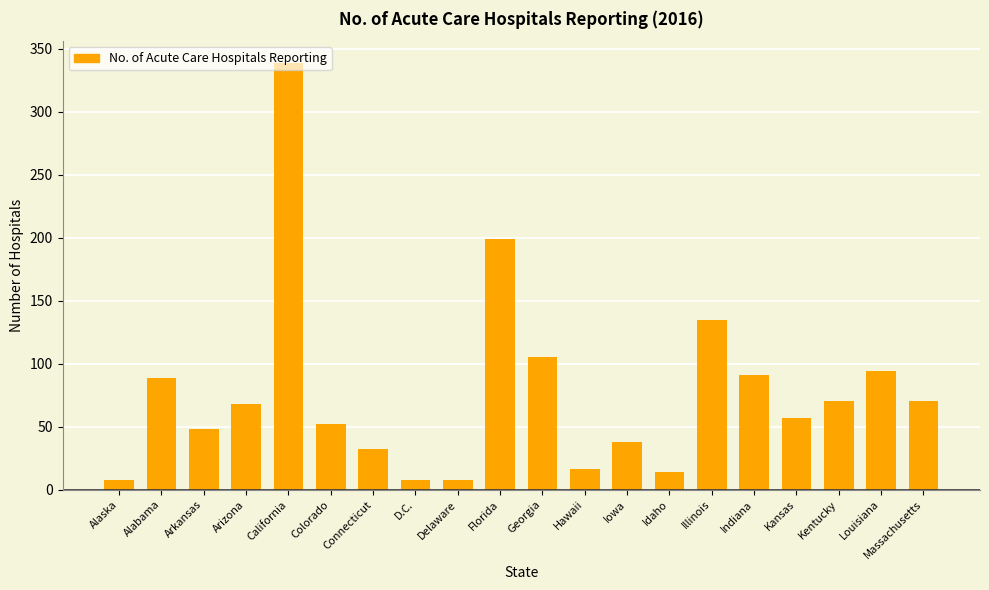

What is the ratio of the value at Illinois to the value at Arizona?

2.0